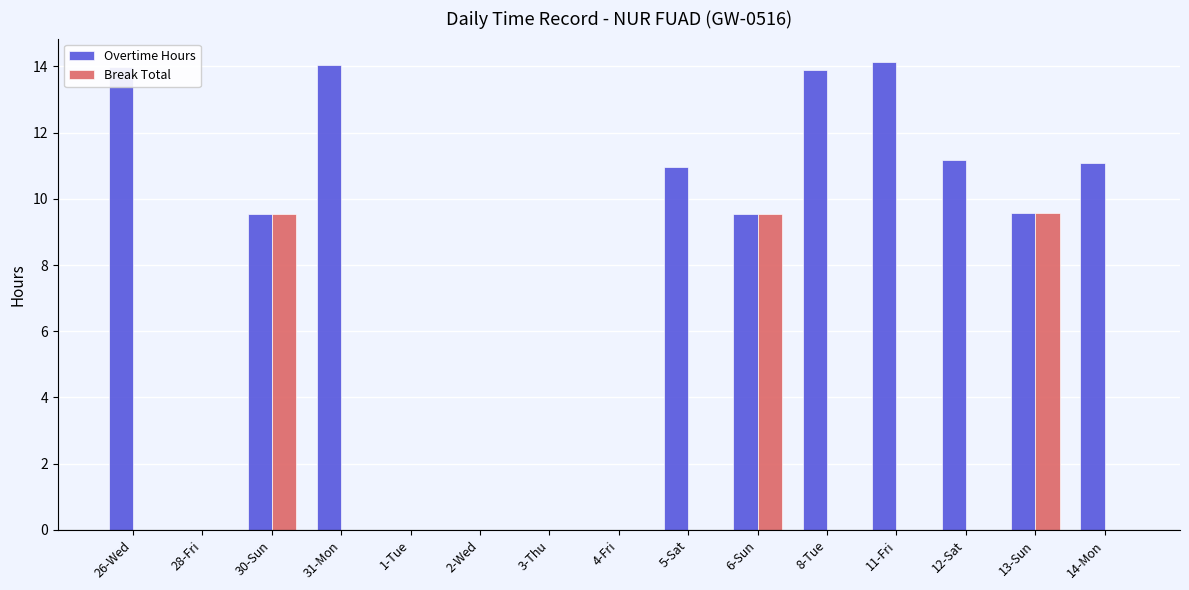

How many groups of bars are there?

15